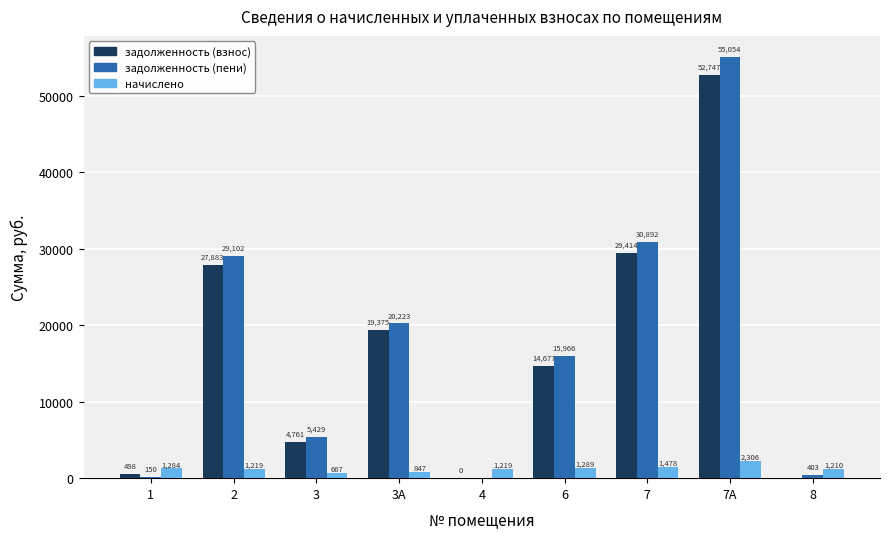

What is the maximum value shown in the chart?

55053.8